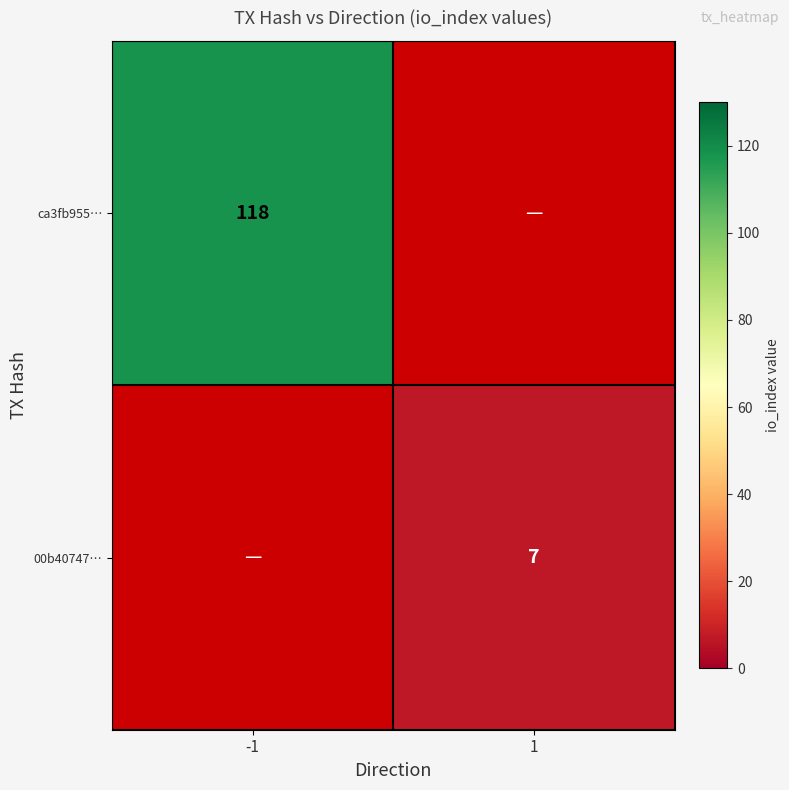

The value of ca3fb955… at -1 is 118. True or false?

True